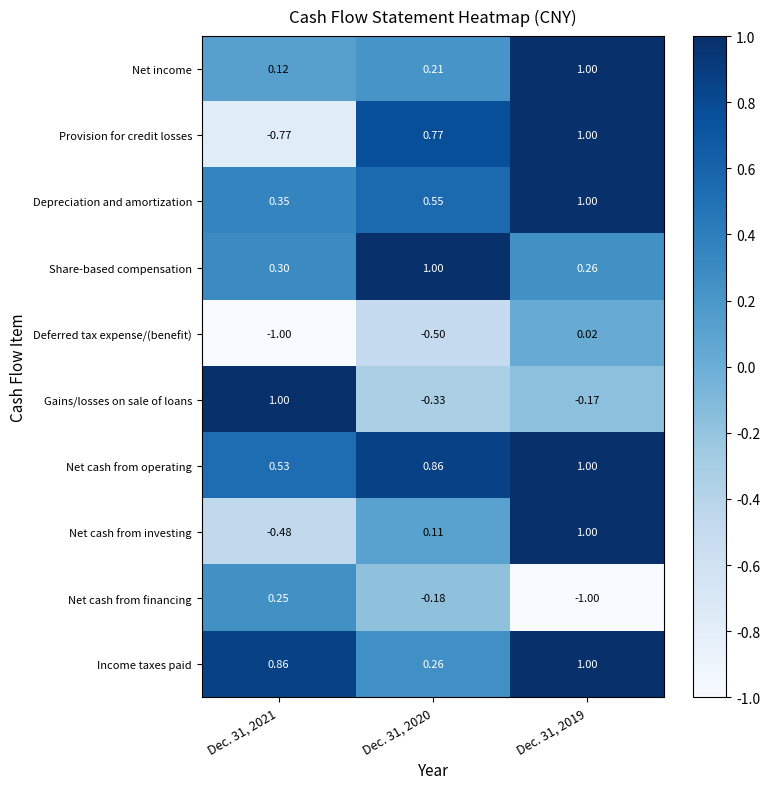

Which series has the largest total across all categories?

Net cash from operating